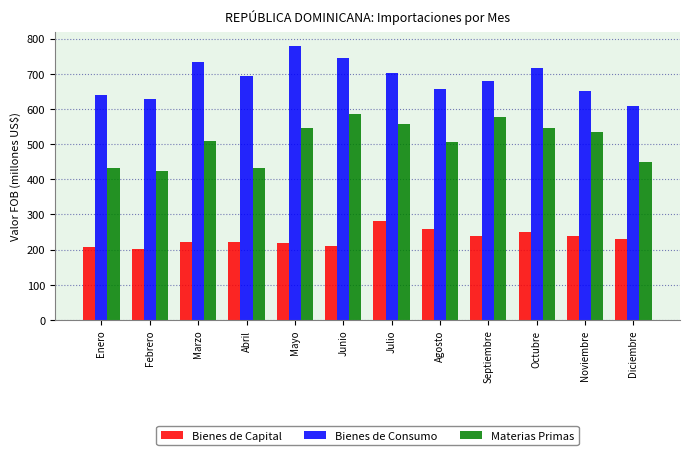

Rank the series by their average value, from highest to lowest.

Bienes de Consumo, Materias Primas, Bienes de Capital